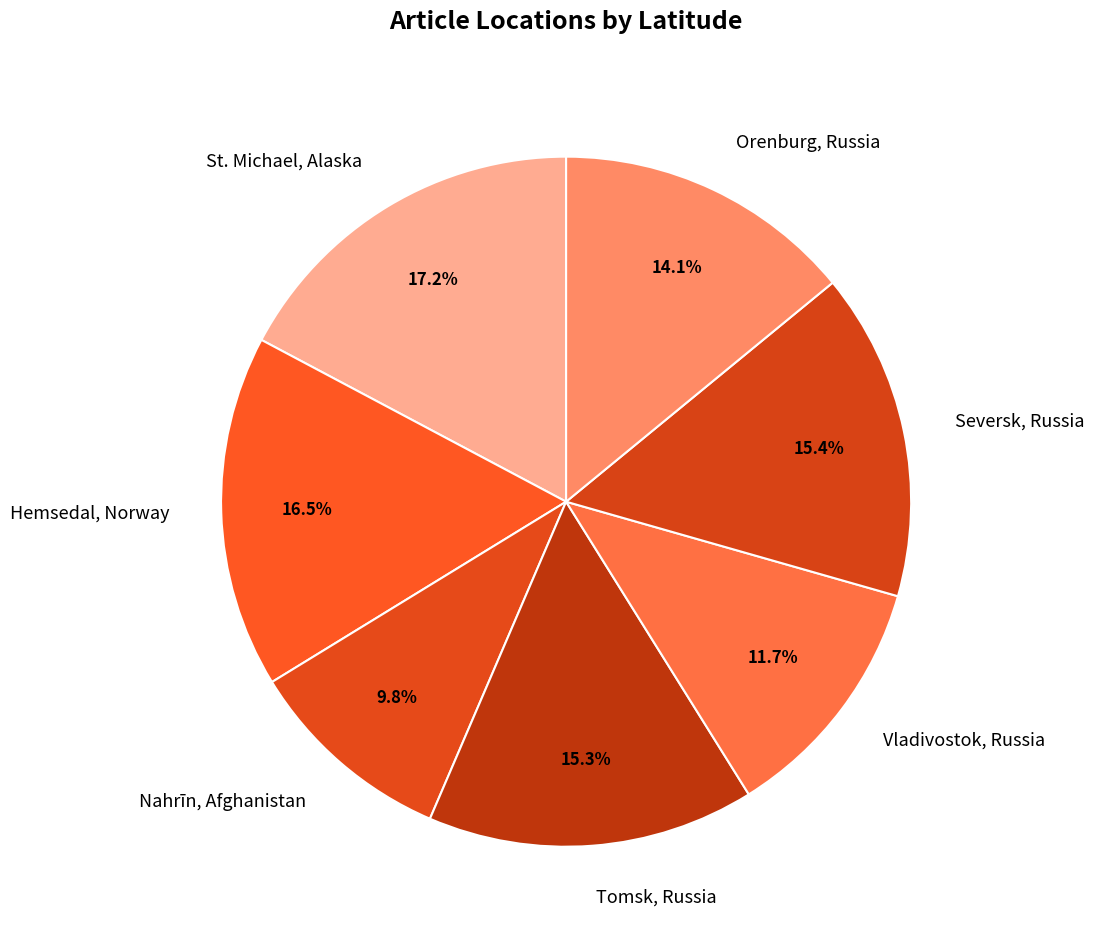

Rank the categories by value from lowest to highest.

Nahrīn, Afghanistan, Vladivostok, Russia, Orenburg, Russia, Tomsk, Russia, Seversk, Russia, Hemsedal, Norway, St. Michael, Alaska